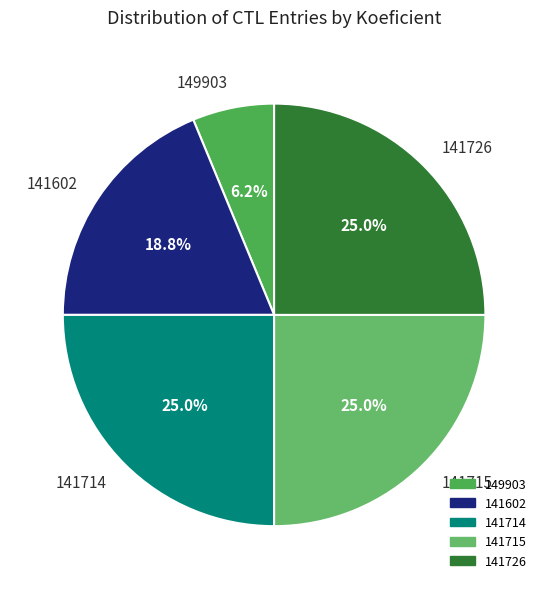

To the nearest percent, what is the combined percentage of 141726 and 149903?

31%